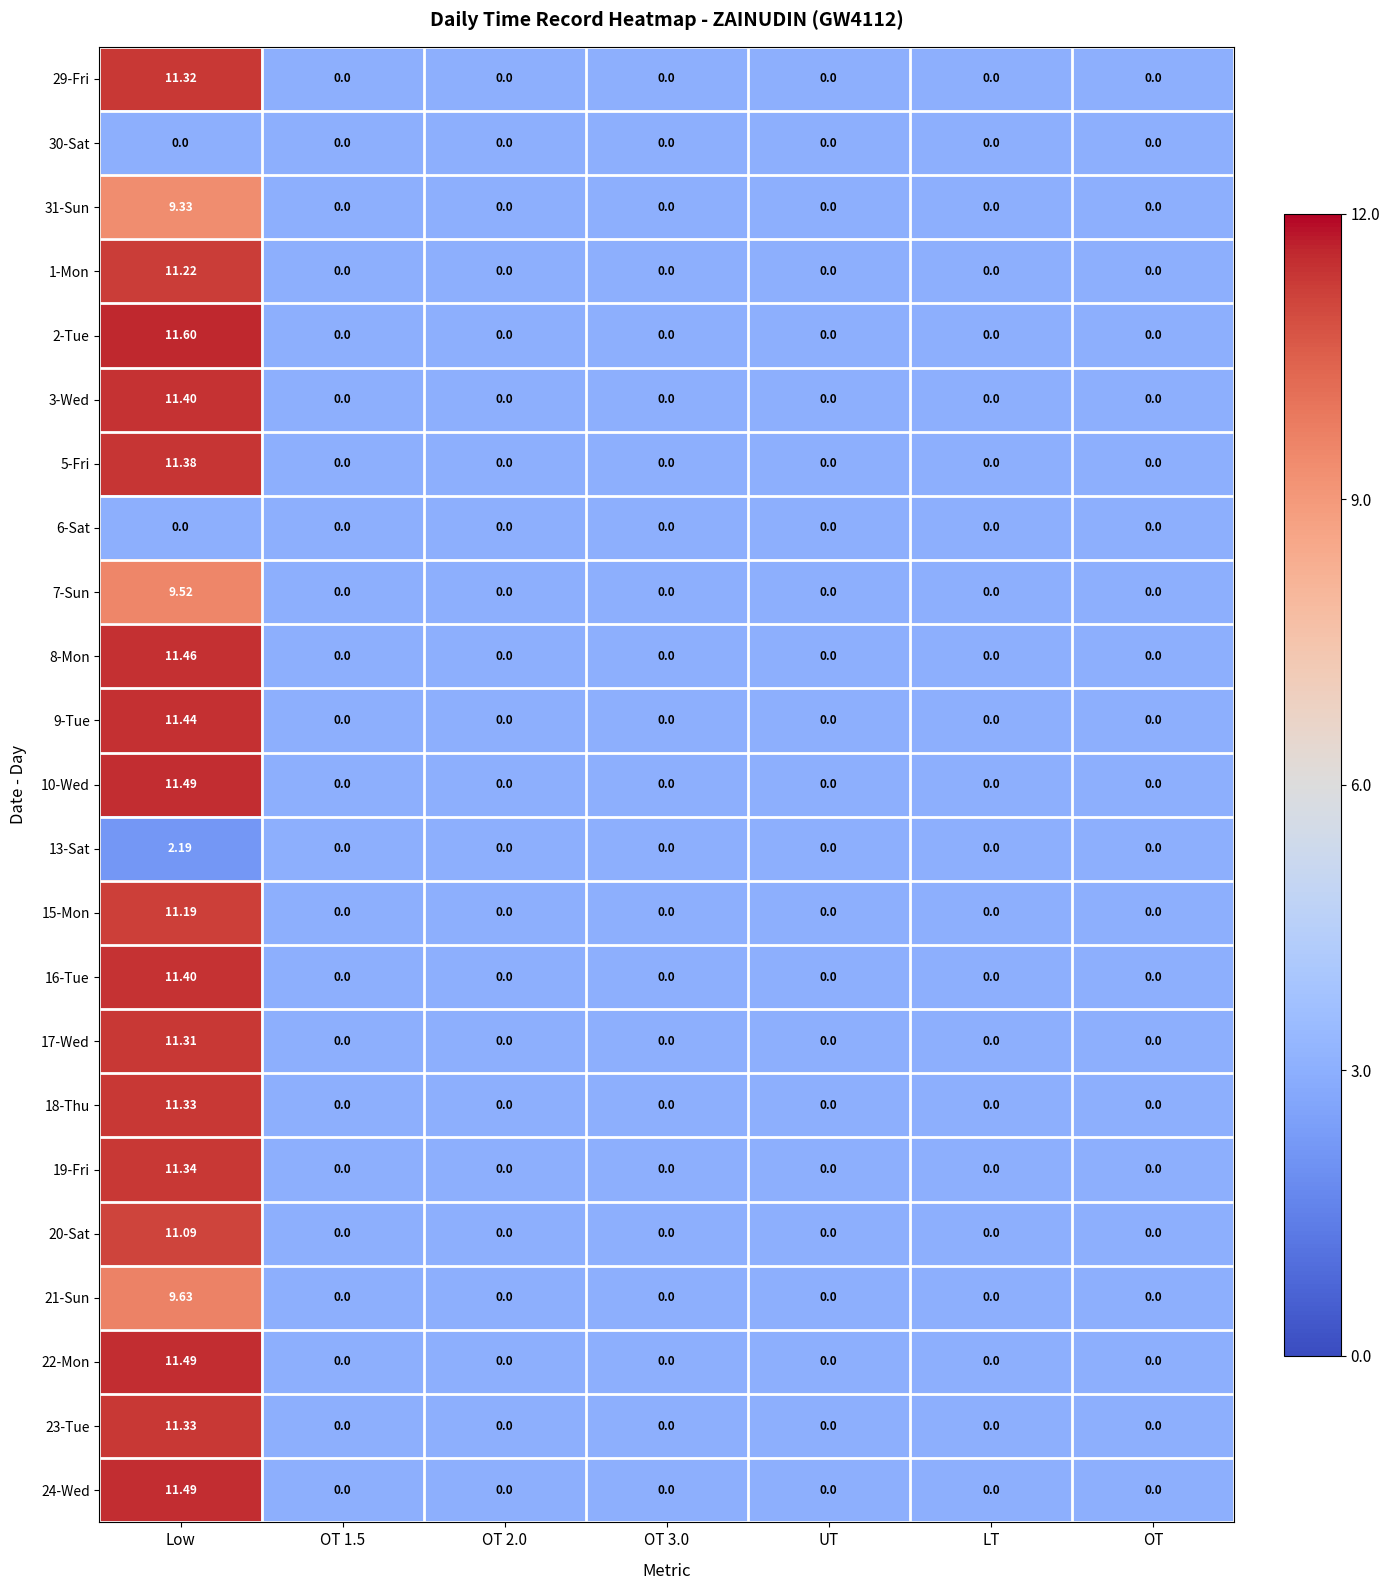

At which category is the sum across all series the highest?

Low